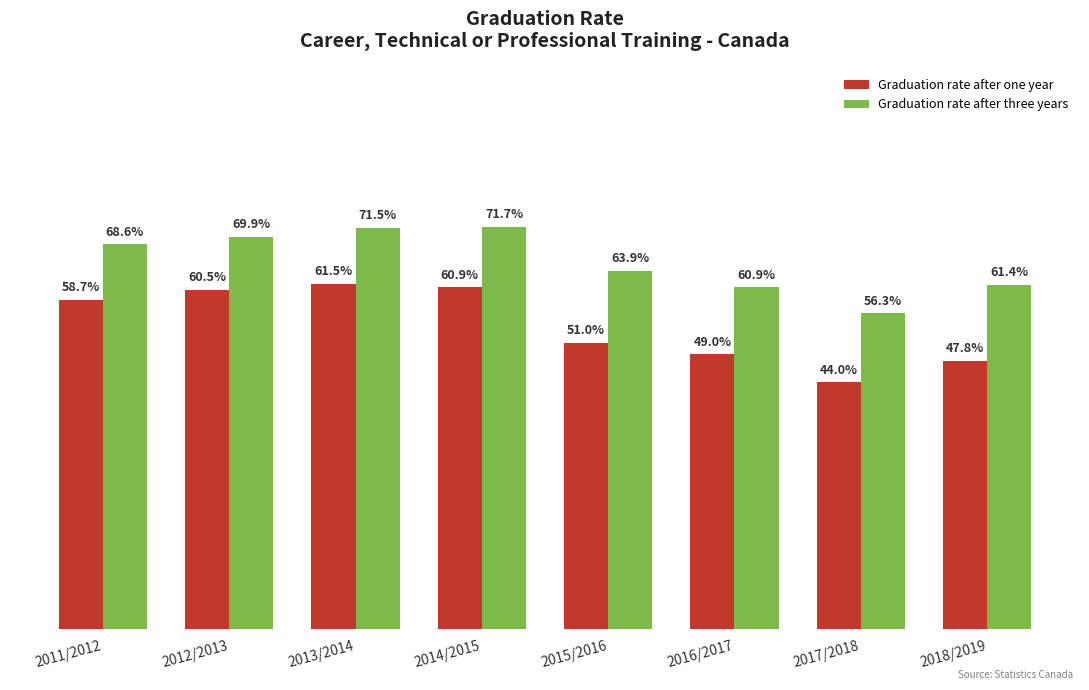

Between 2016/2017 and 2018/2019, which series saw the biggest shift?

Graduation rate after one year